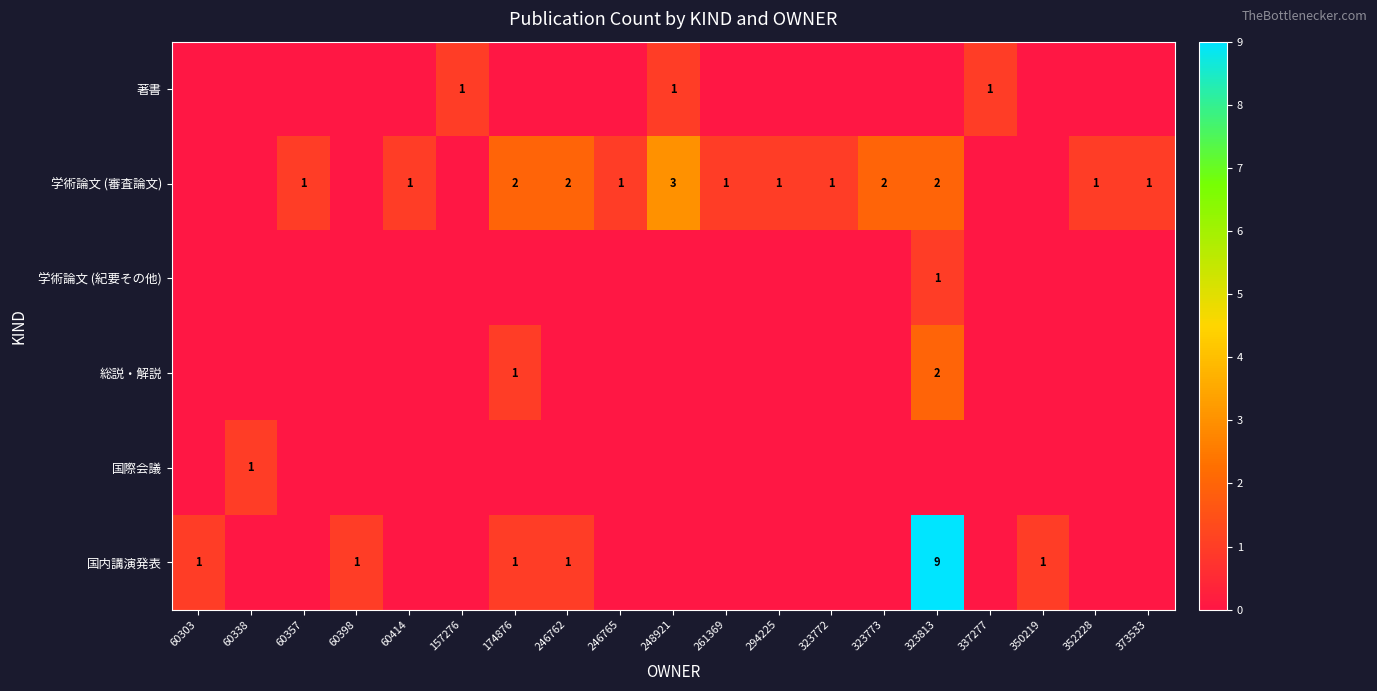

At how many categories does at least one series exceed 2?

2